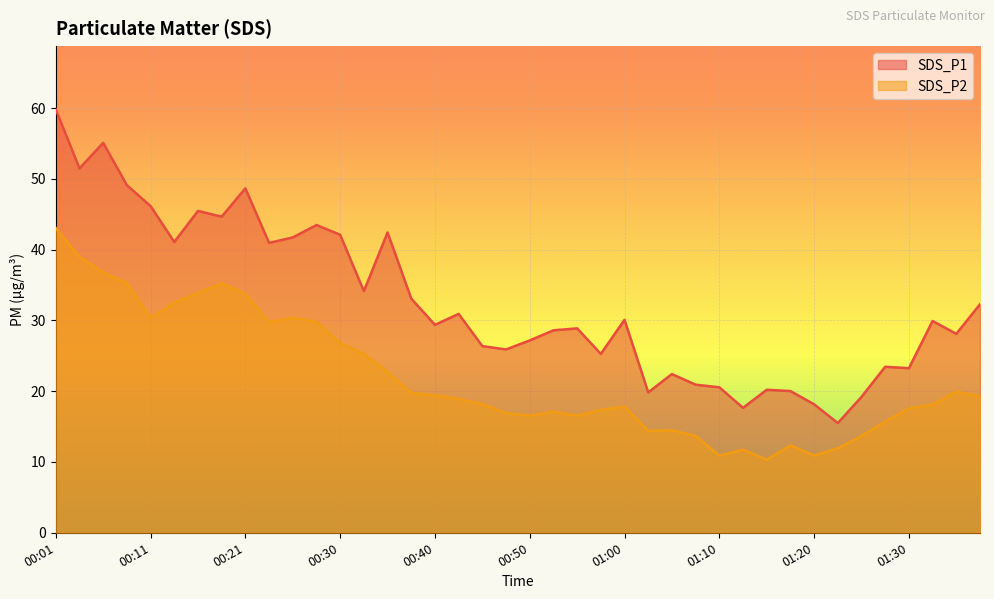

True or false: SDS_P1 has a value of 21.1 at 00:43.

False